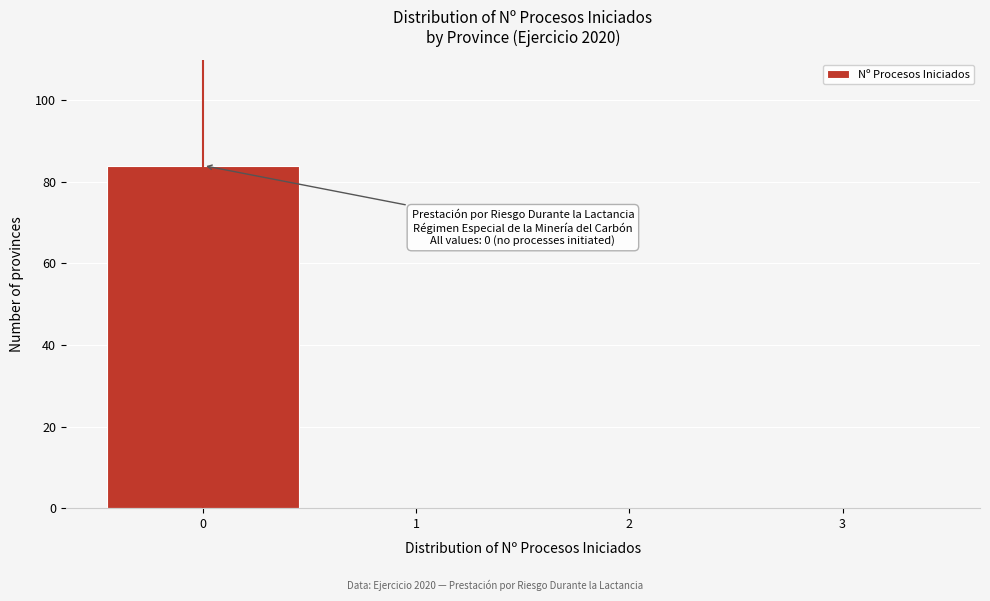

Which range on the x-axis has the tallest bar?

-0.5 to 0.5